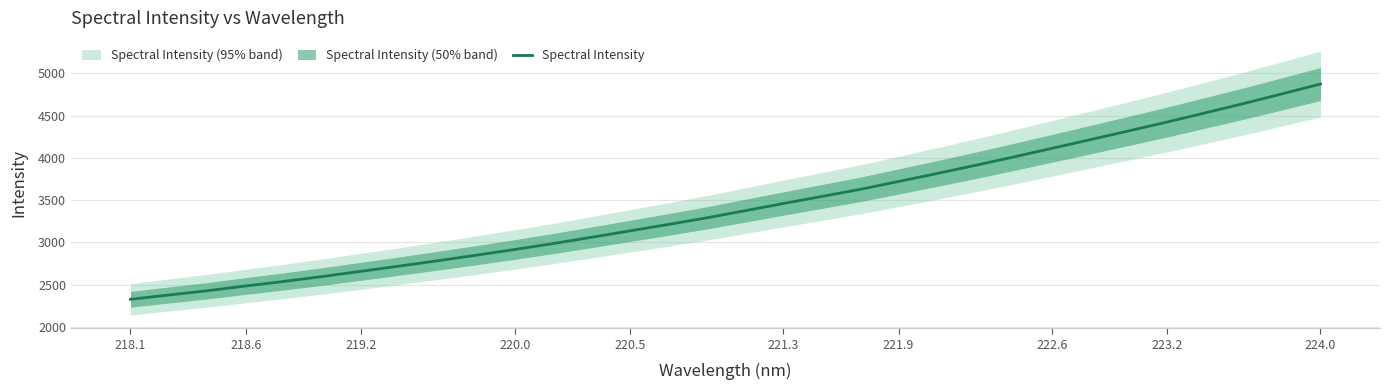

Is it true that Spectral Intensity equals 8556.4 at 224.0?

False